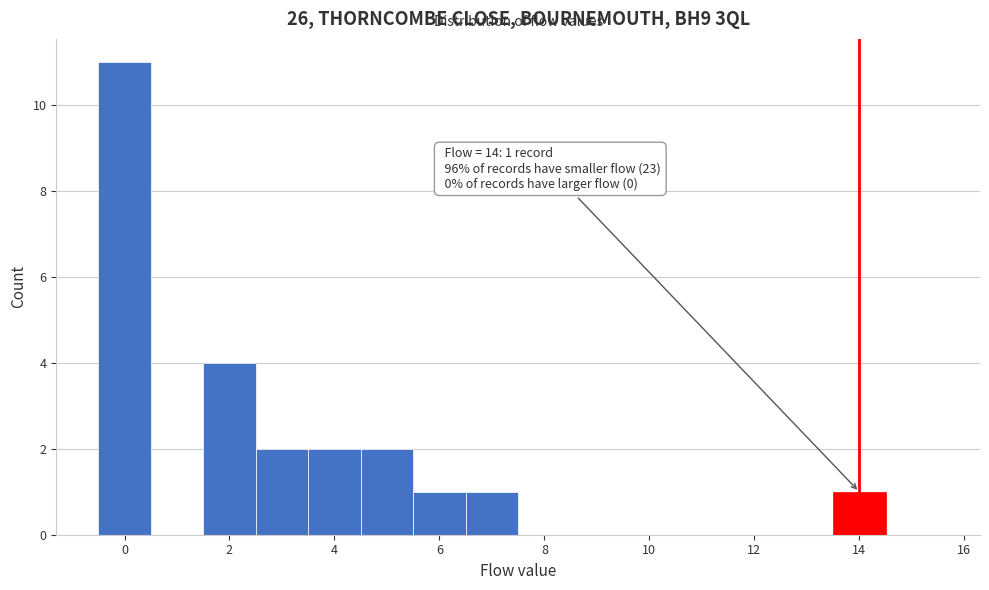

Over which range of the x-axis is the bar tallest?

-0.5 to 0.5